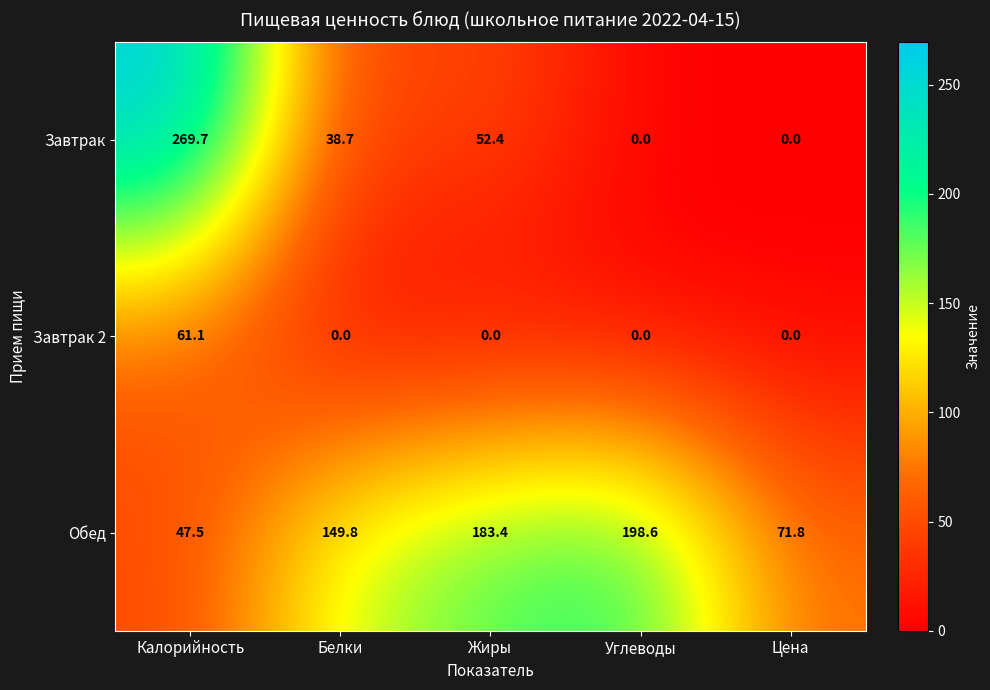

The value of Обед at Углеводы is 198.6. True or false?

True